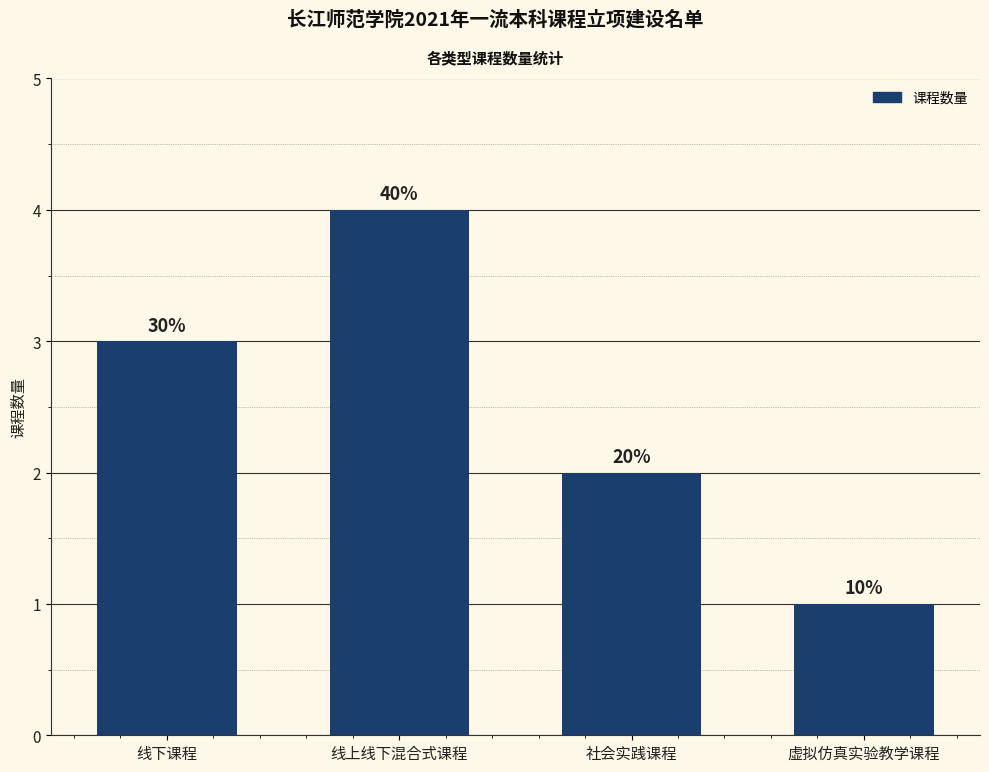

What is the sum of all values?

10